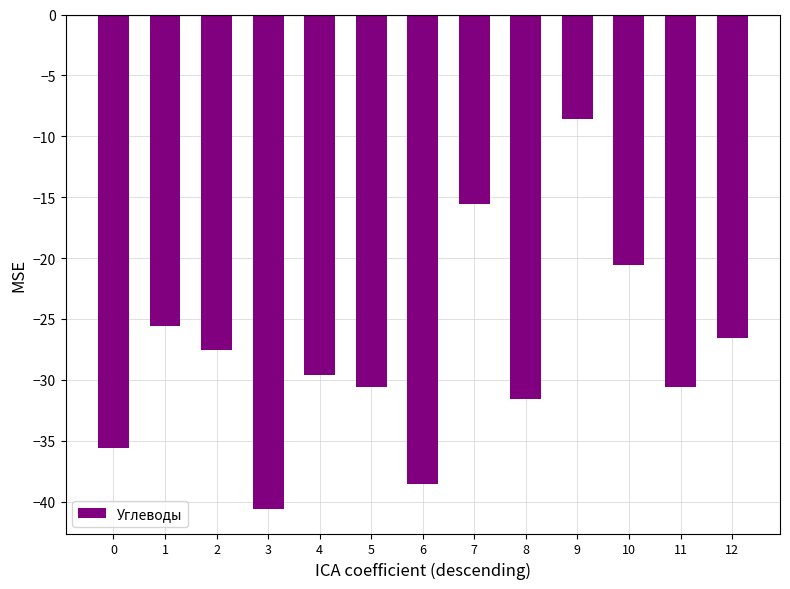

What is the difference between the second highest and second lowest values?

23.0